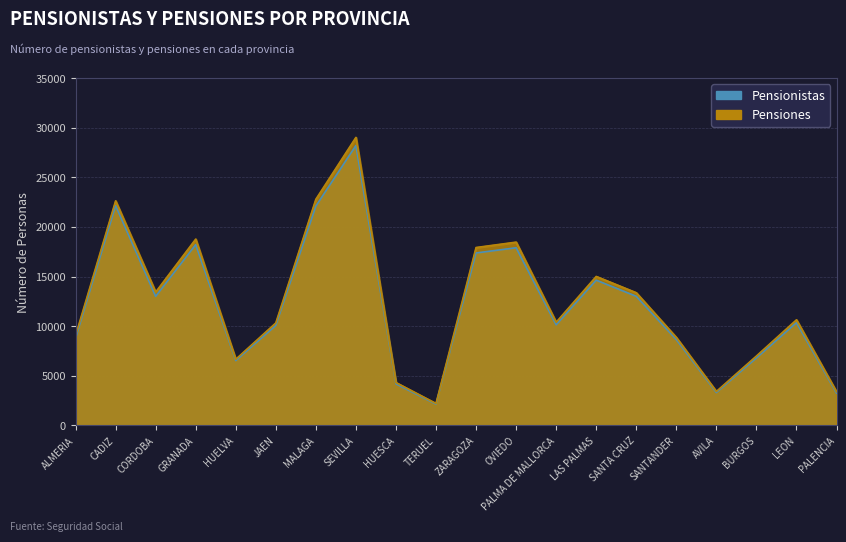

How many data points in Pensiones are less than 10644?

10